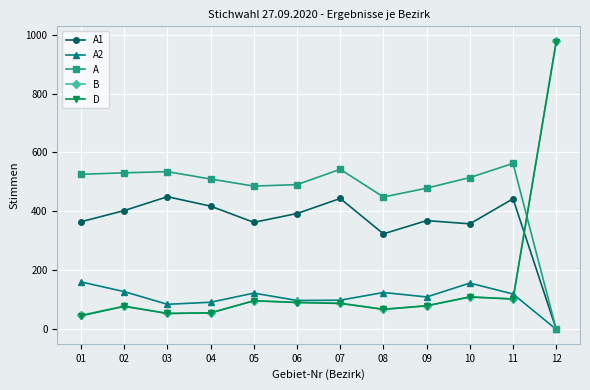

Does the chart have visible grid lines?

Yes